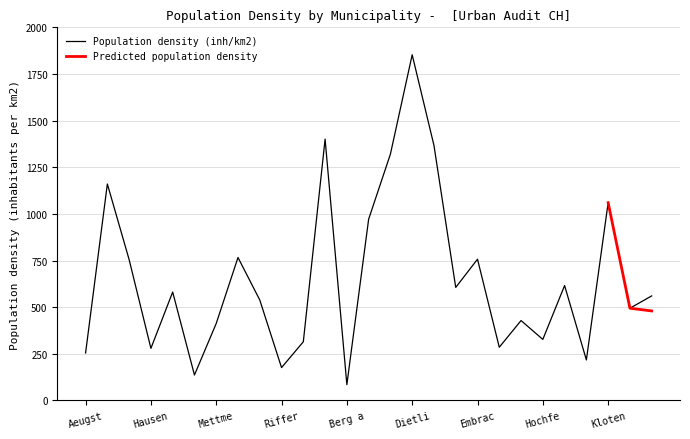

What is the value of the 8th point from the left?

766.5